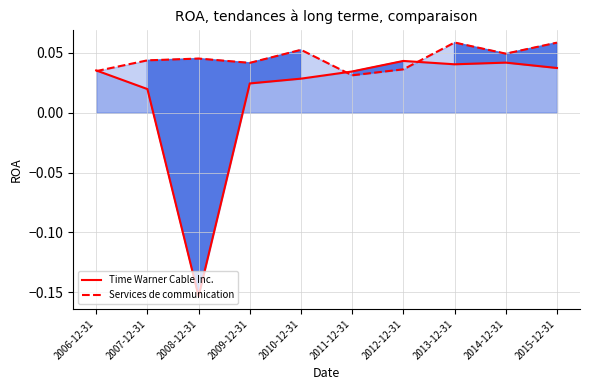

How many interior local peaks does the Time Warner Cable Inc. series have?

2